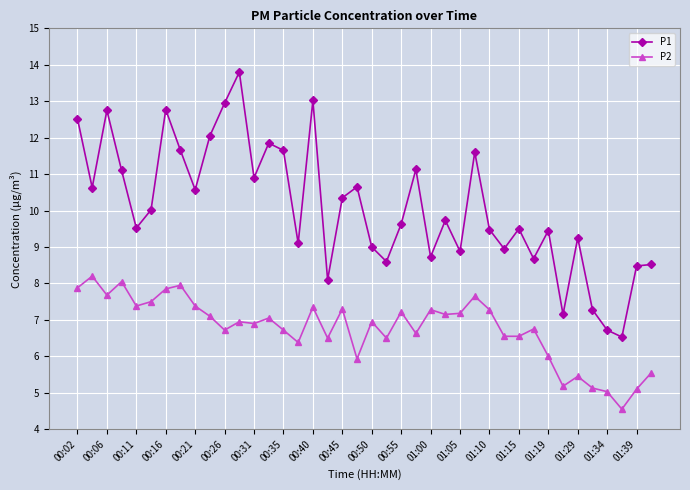

What is the value of the P2 point at the 9th from the left?

7.4